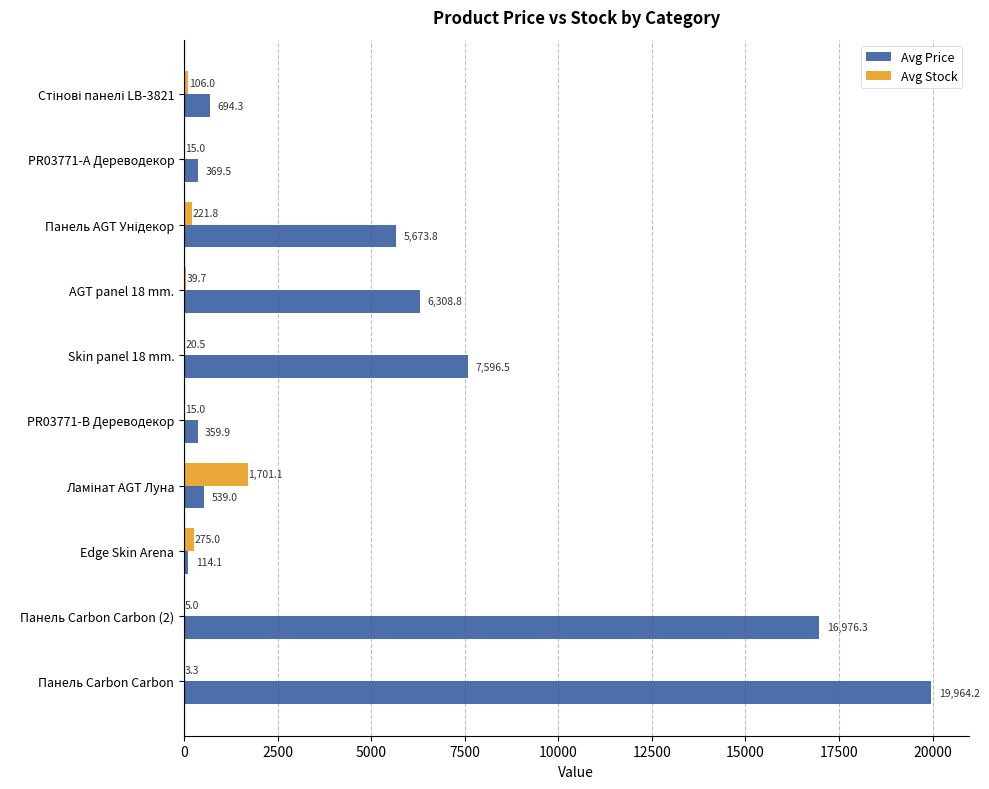

Is the value of Avg Stock at Edge Skin Arena greater than the value of Avg Price at AGT panel 18 mm.?

No